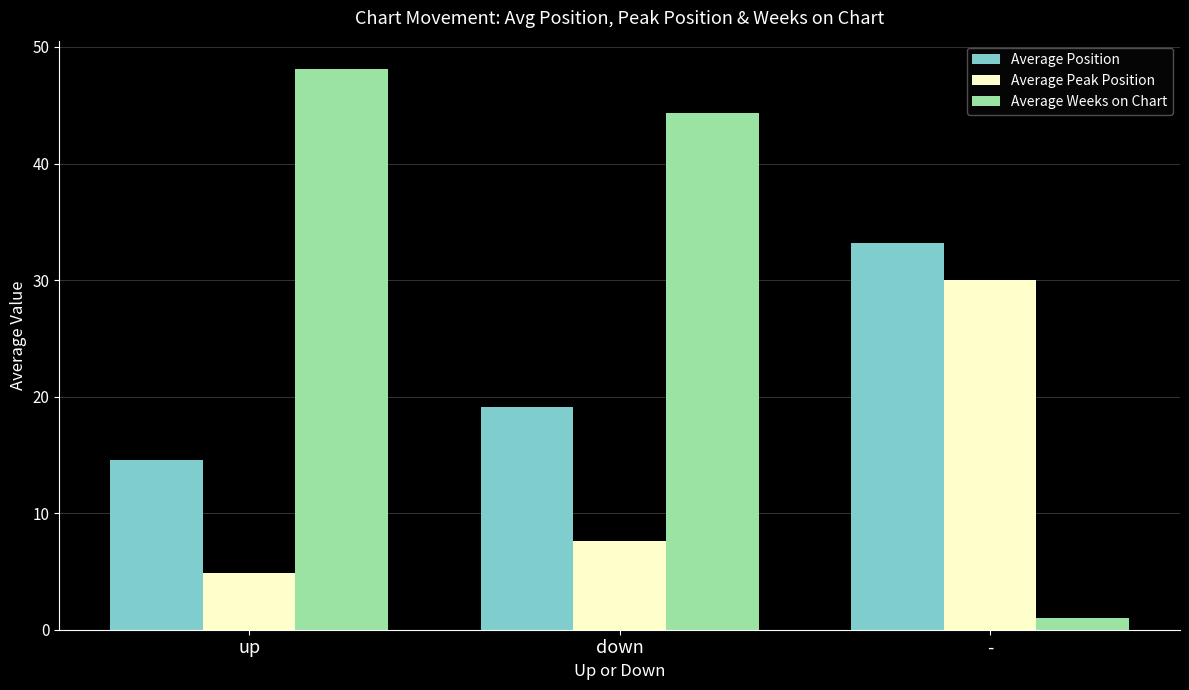

Rank the series by their average value, from lowest to highest.

Average Peak Position, Average Position, Average Weeks on Chart